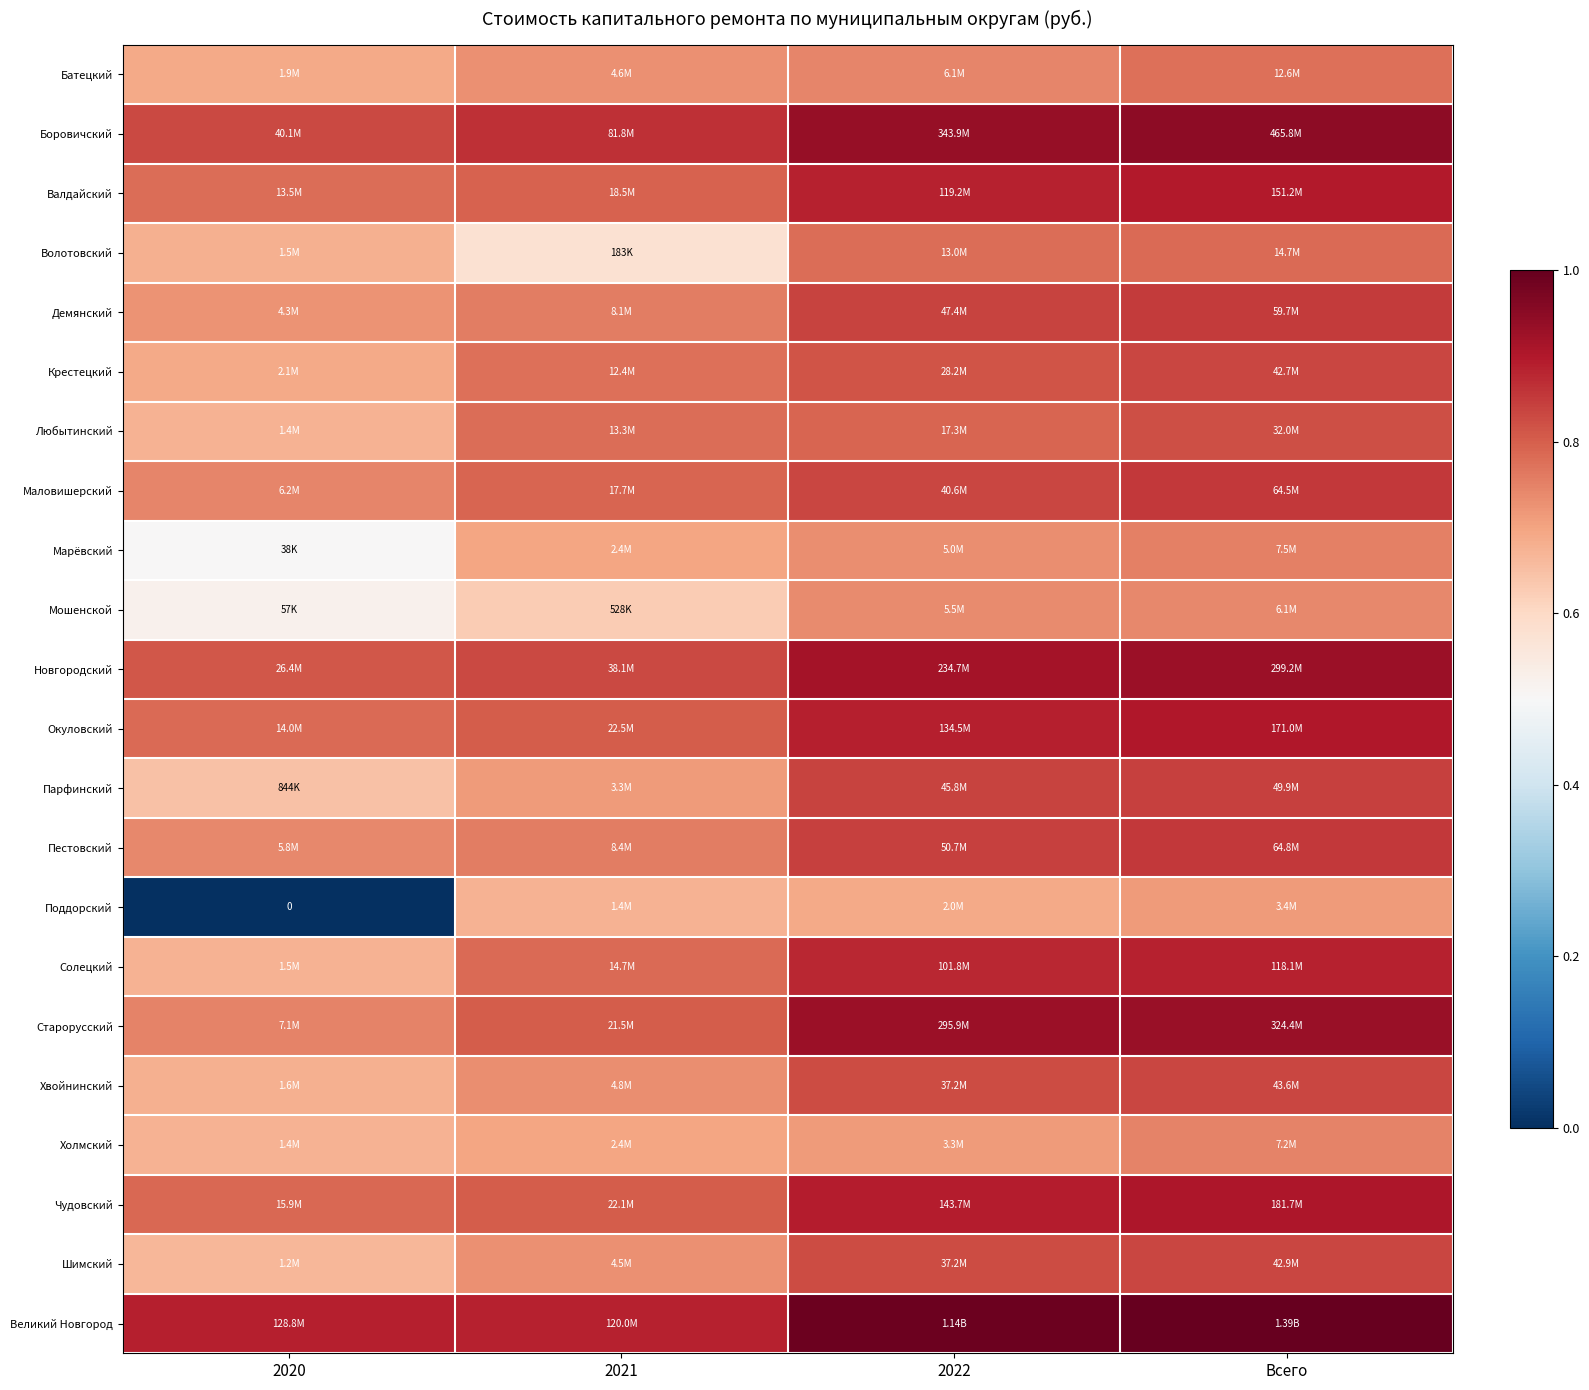

Between 2021 and 2020, which is larger?

2021